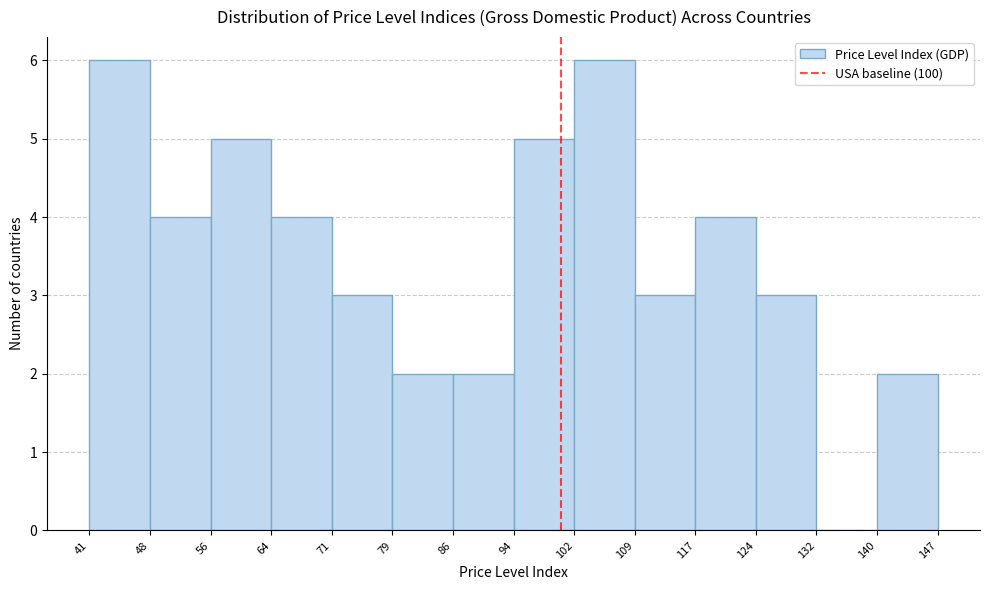

What is the height of the bar covering 109 to 117 on the x-axis? The values are not printed on the chart, so give them approximately, as read against the axis.

3